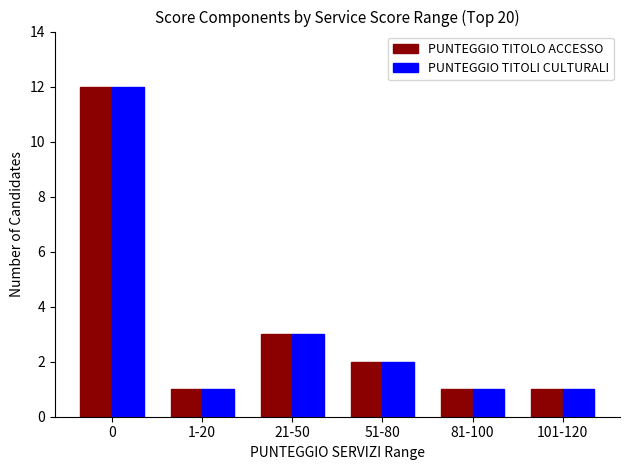

What is the sum of all PUNTEGGIO TITOLO ACCESSO values?

20